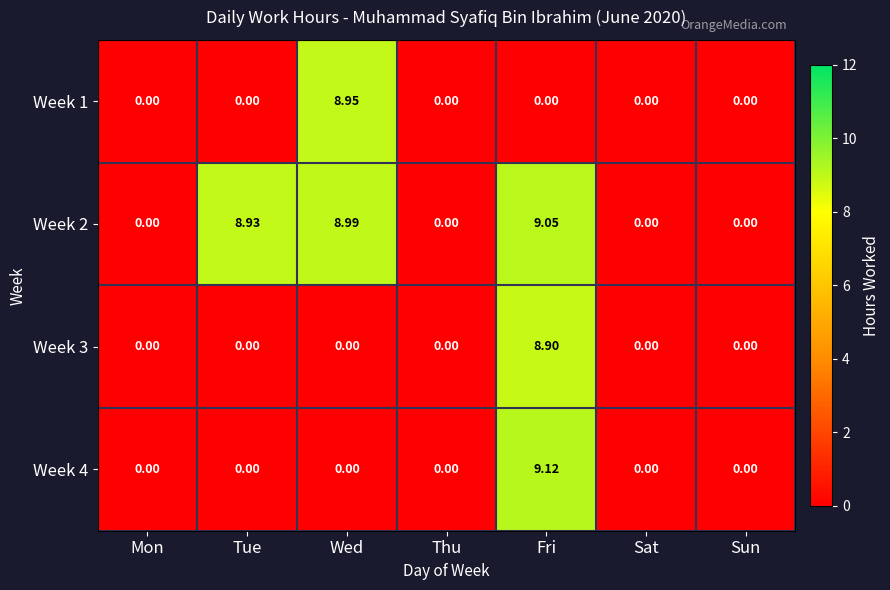

Count the number of data series in this chart.

4